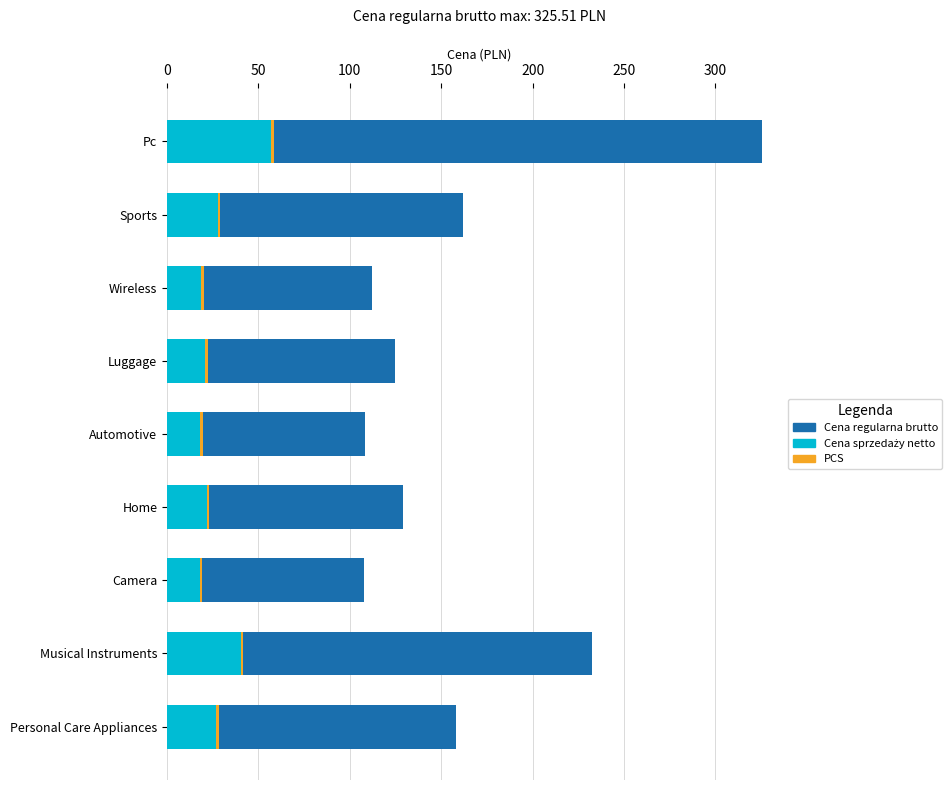

How many groups of bars are there?

9